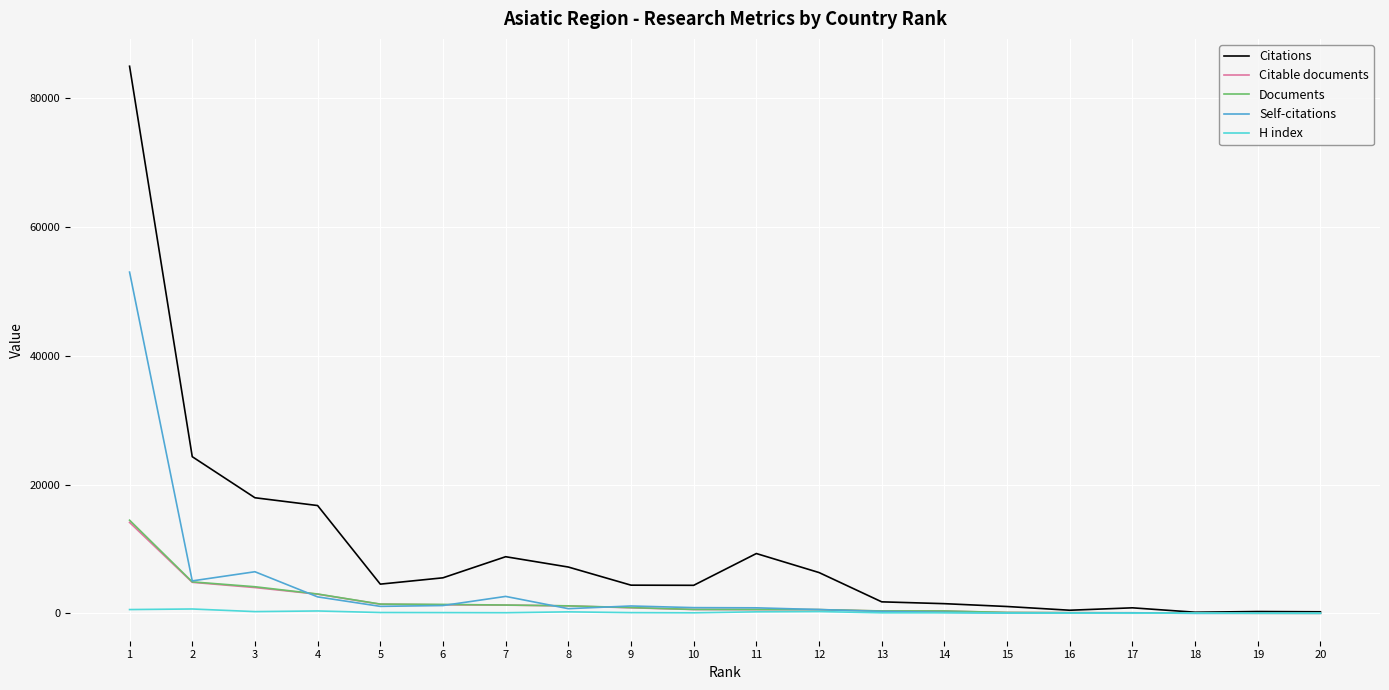

Which series has the largest range (max minus min)?

Citations